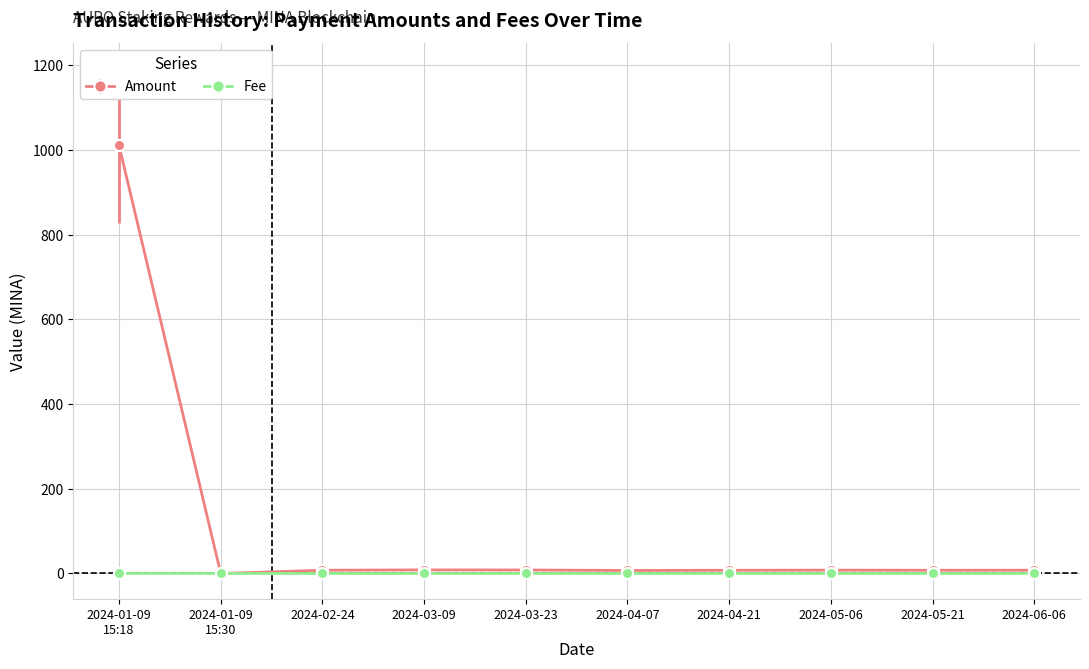

What is the label of the 3rd point from the left?

2024-02-24